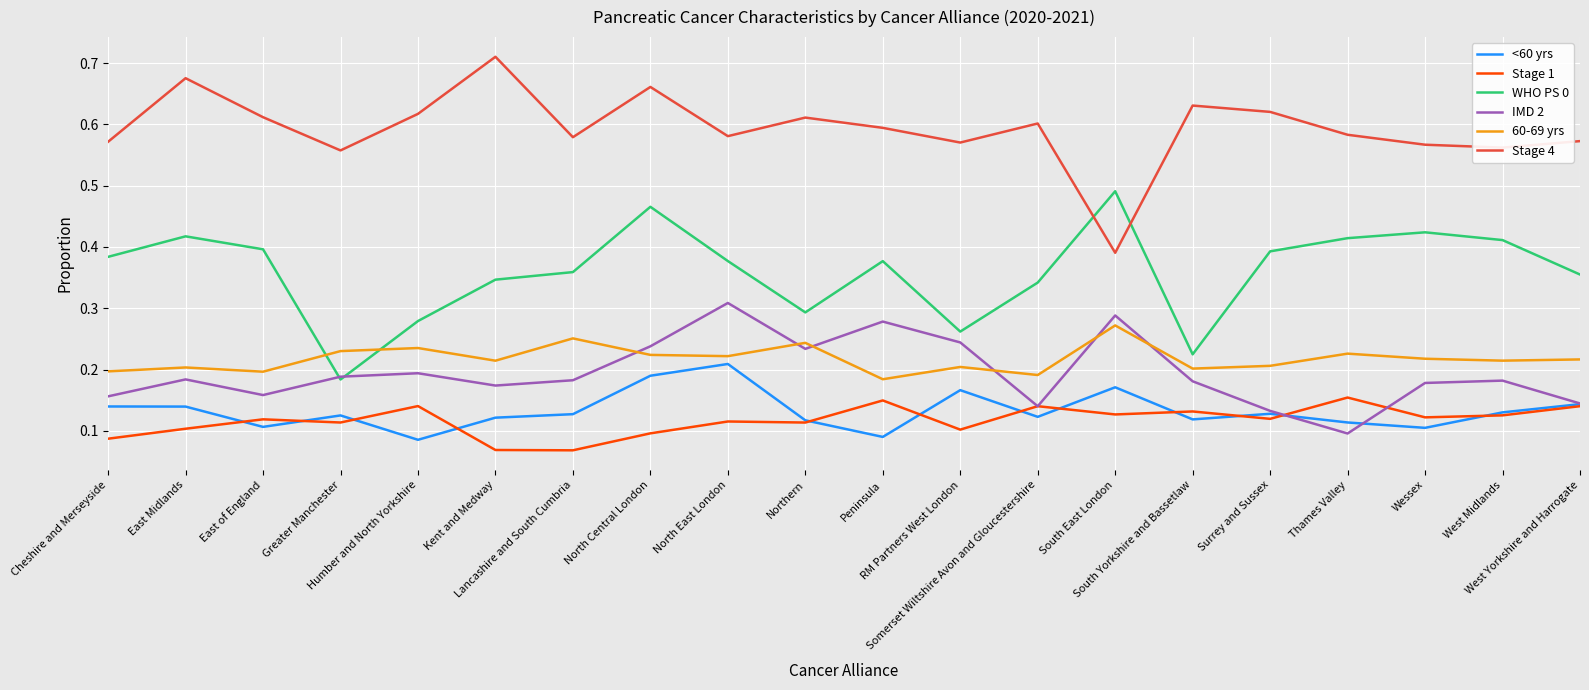

List the series in order of their peak value, lowest first.

Stage 1, <60 yrs, 60-69 yrs, IMD 2, WHO PS 0, Stage 4